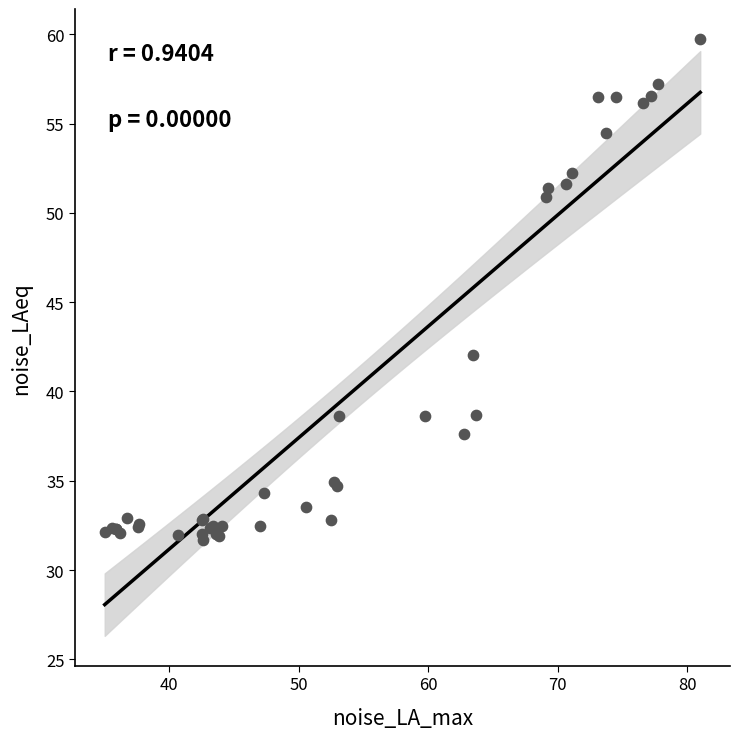

What Y value in the scatter plot is closest to 45?

42.1